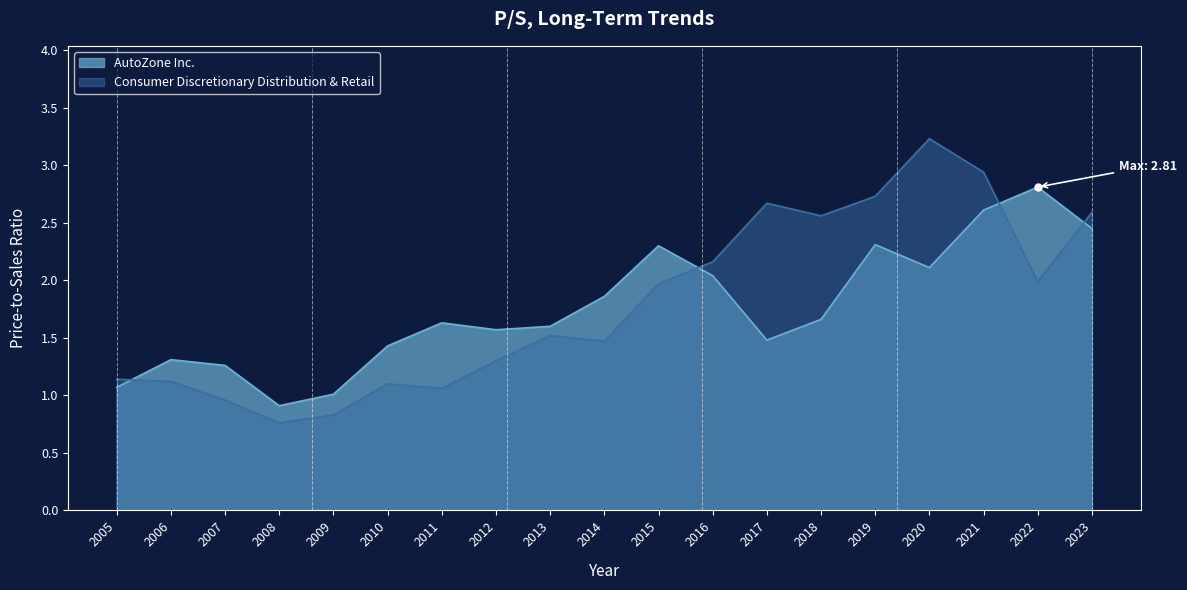

How many lines are shown in the chart?

2